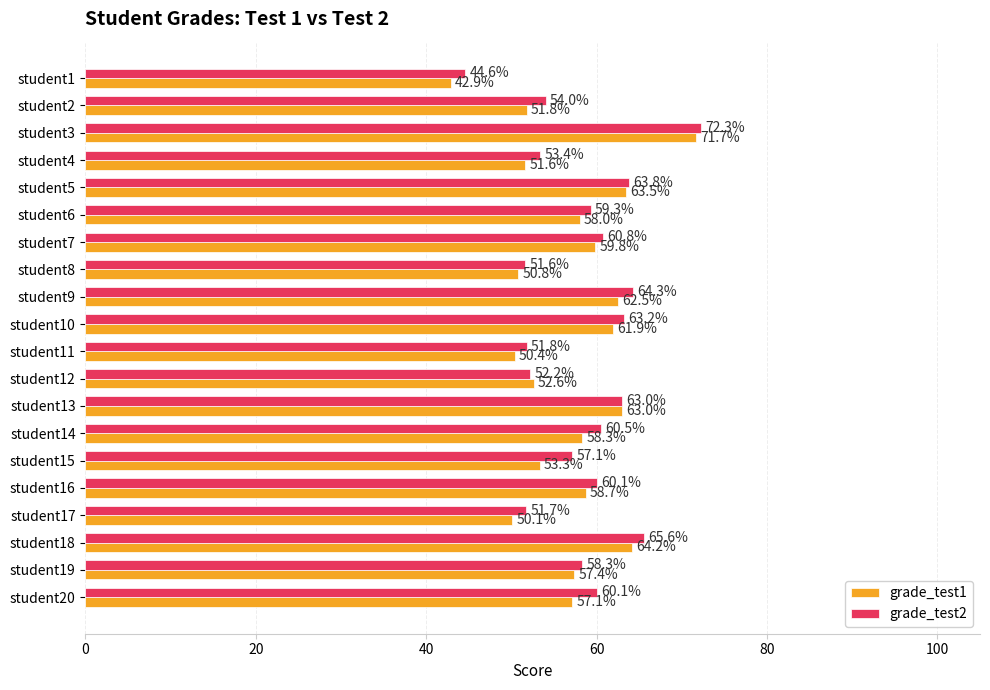

Is it true that grade_test1 equals 50.8 at student8?

True